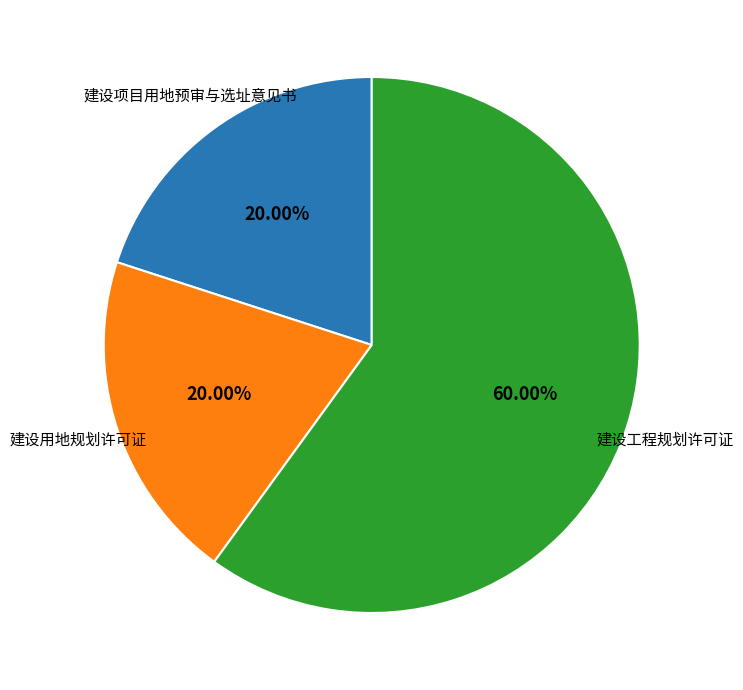

What percentage is the 建设用地规划许可证 slice, to the nearest percent?

20%